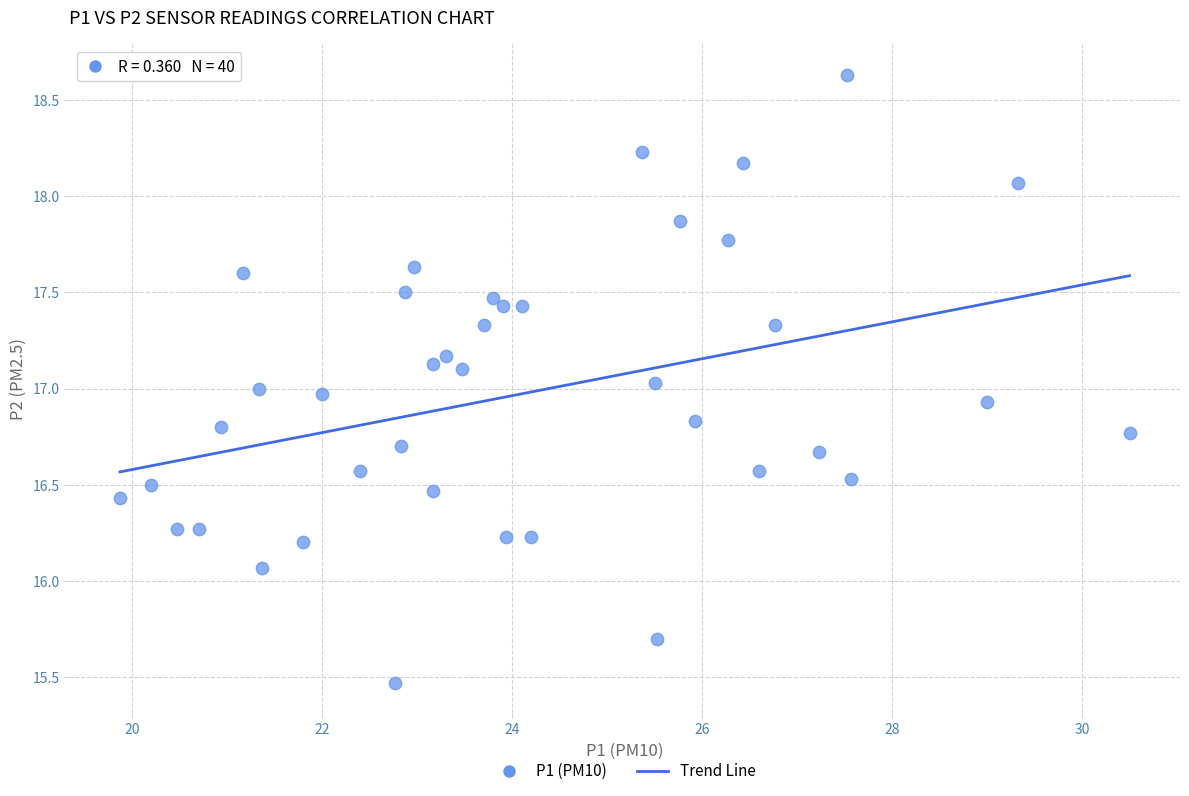

What is the range of X values (max minus min)?

10.6